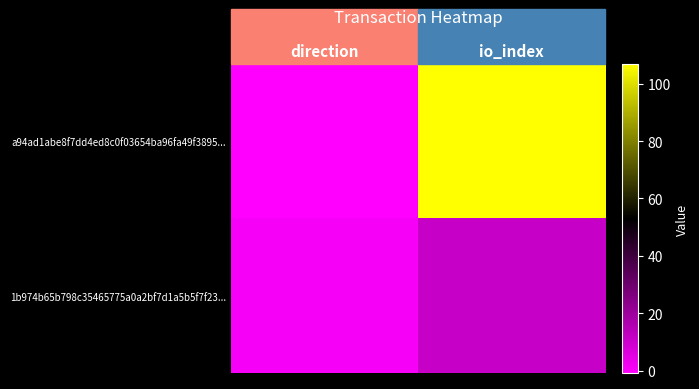

Reading left to right, extract all data points from this chart.

a94ad1abe8f7dd4ed8c0f03654ba96fa49f3895...: direction=-1	io_index=107
1b974b65b798c35465775a0a2bf7d1a5b5f7f23...: direction=1	io_index=11